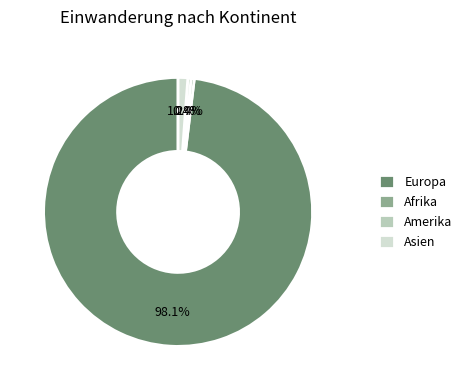

The Amerika slice represents 10% of the pie. True or false?

False